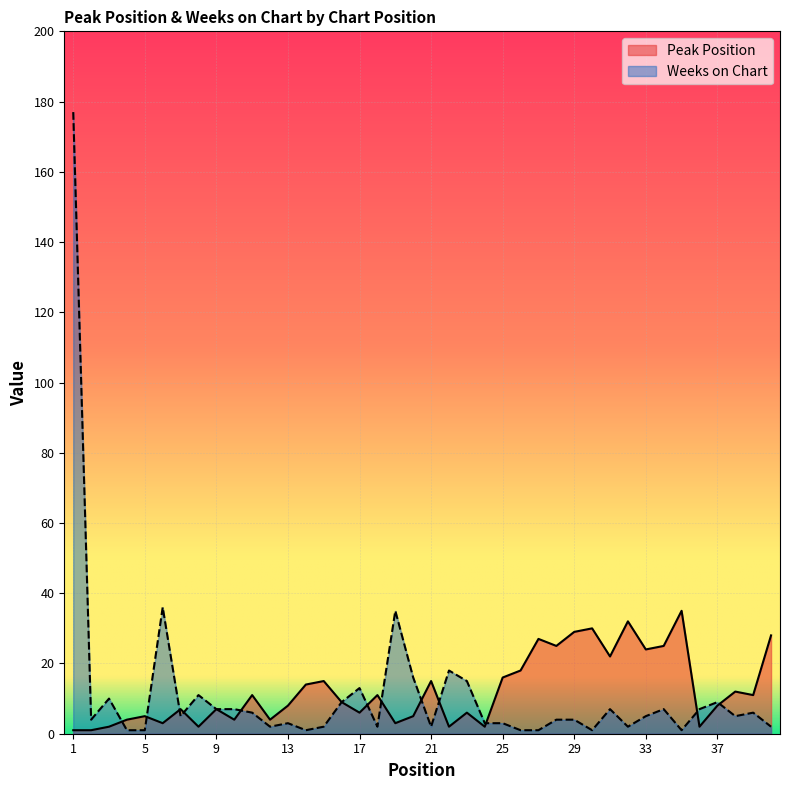

What is the difference between the Weeks on Chart values at 14 and 25?

2